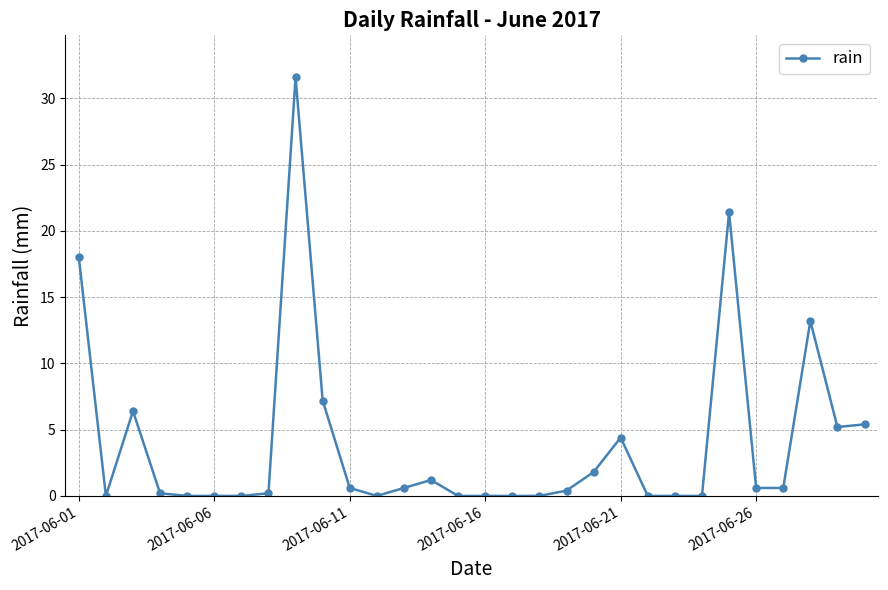

What is the value of the 14th point from the left?

1.2